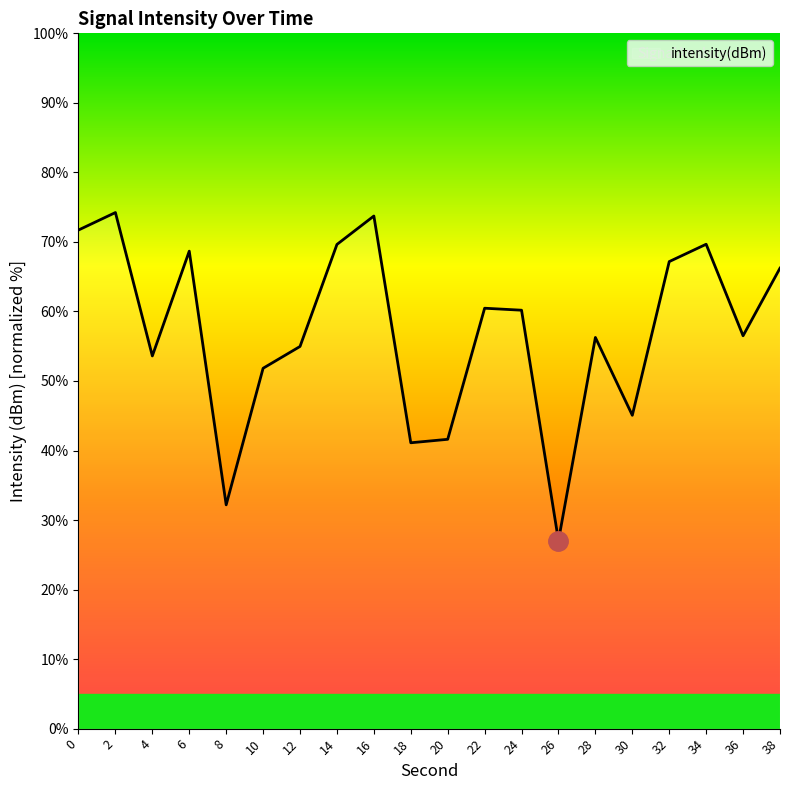

What is the difference between the values at 10 and 2?

22.4